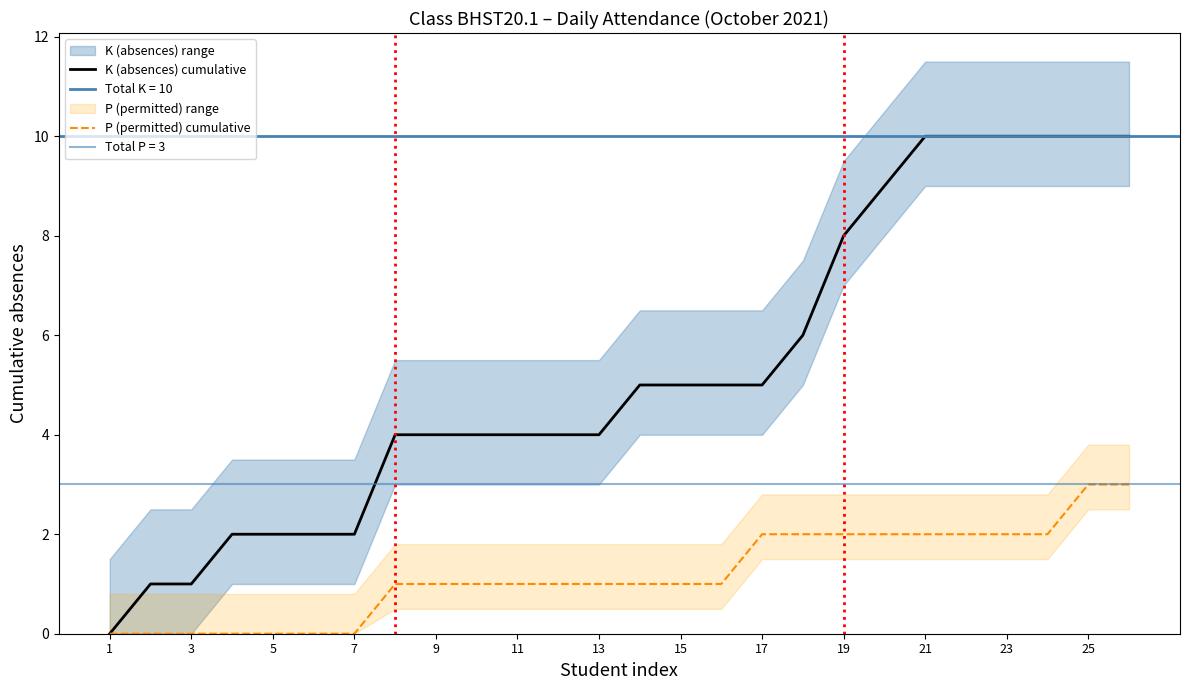

Does the chart have visible grid lines?

No